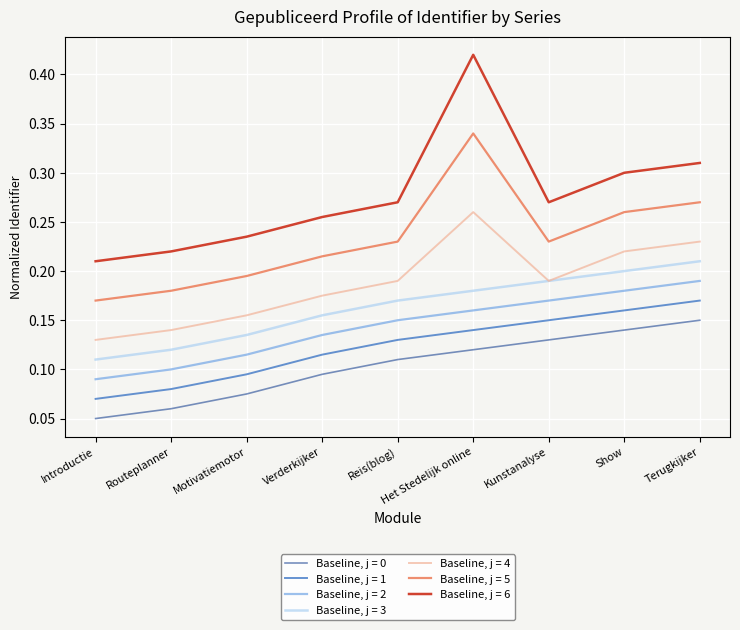

Which series has the largest range (max minus min)?

Baseline, j = 6